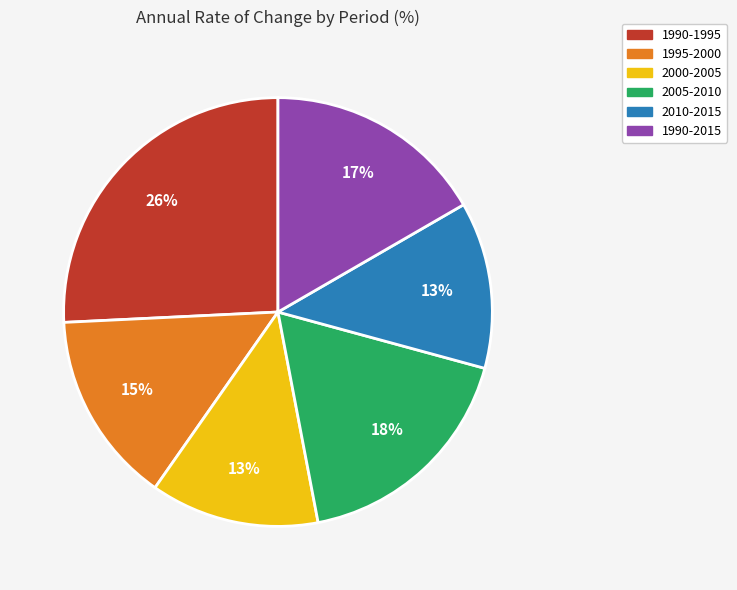

Is there any slice that represents more than half of the pie?

No